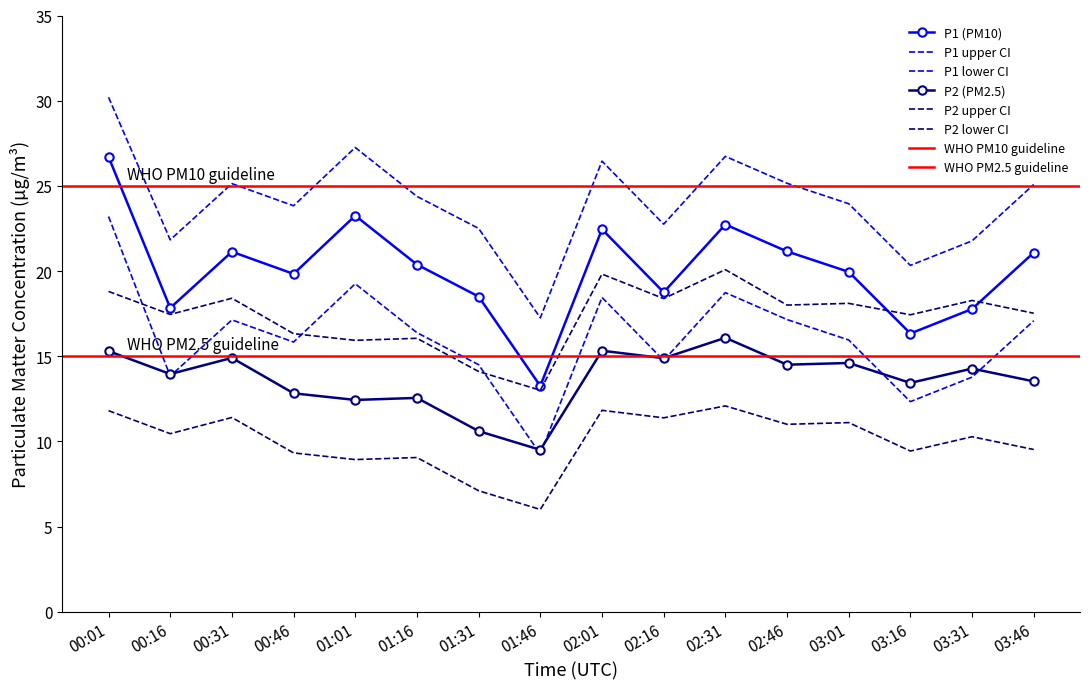

Which series has the widest spread of values?

P1_lower